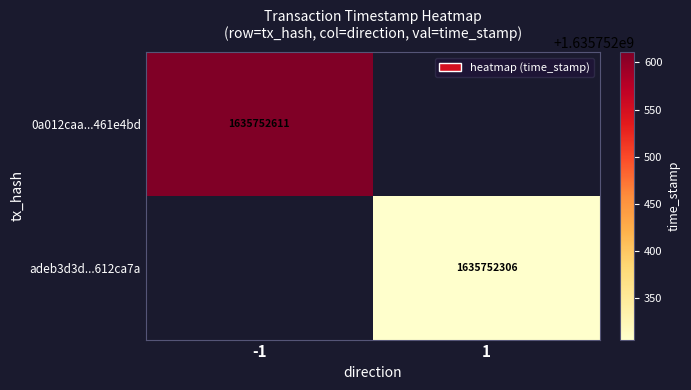

Count the number of categories in the chart.

2